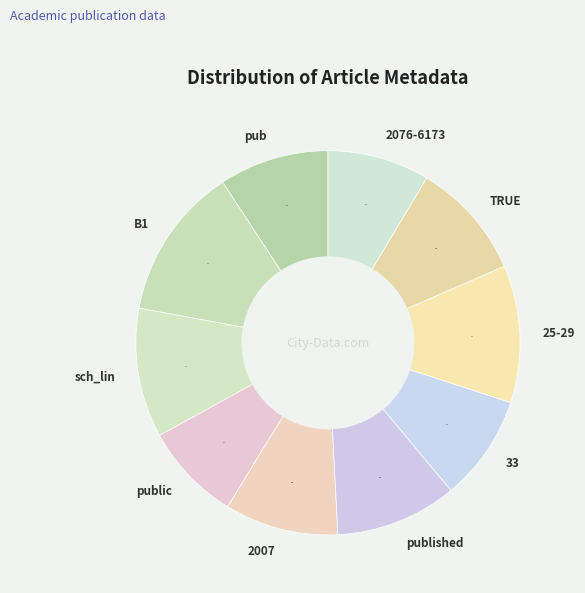

Does any single category account for the majority?

No